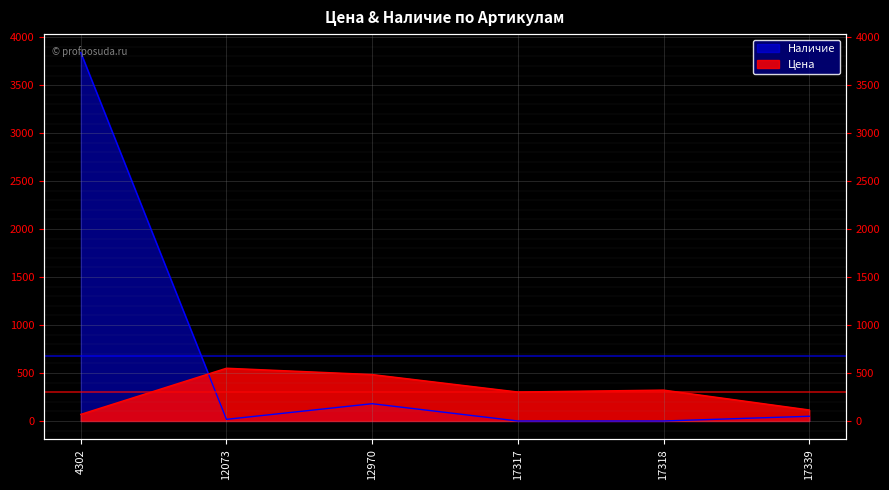

What is the total value across all series at 17317?

302